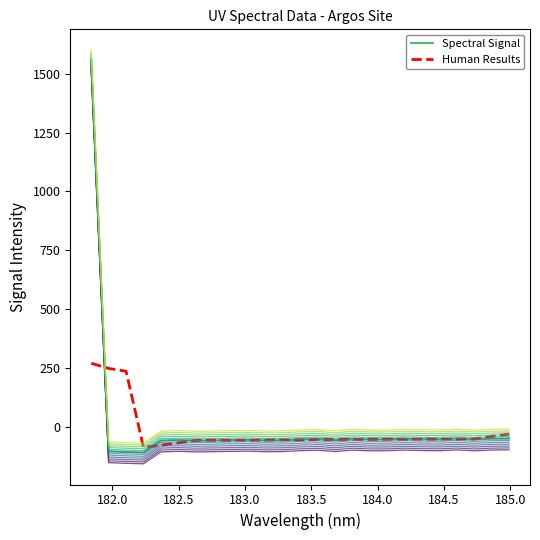

How many lines are shown in the chart?

14